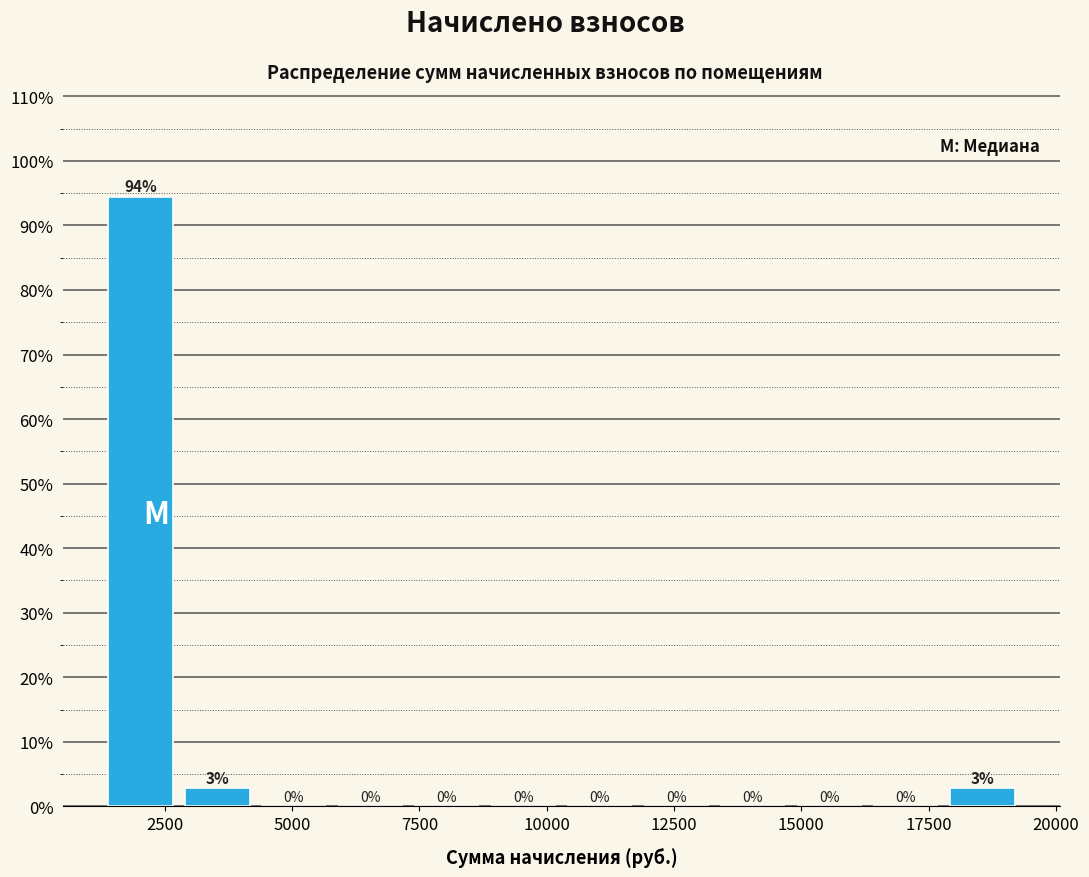

Around what value on the x-axis is the tallest bar? Give the approximate position of its centre, as read against the axis.

2000